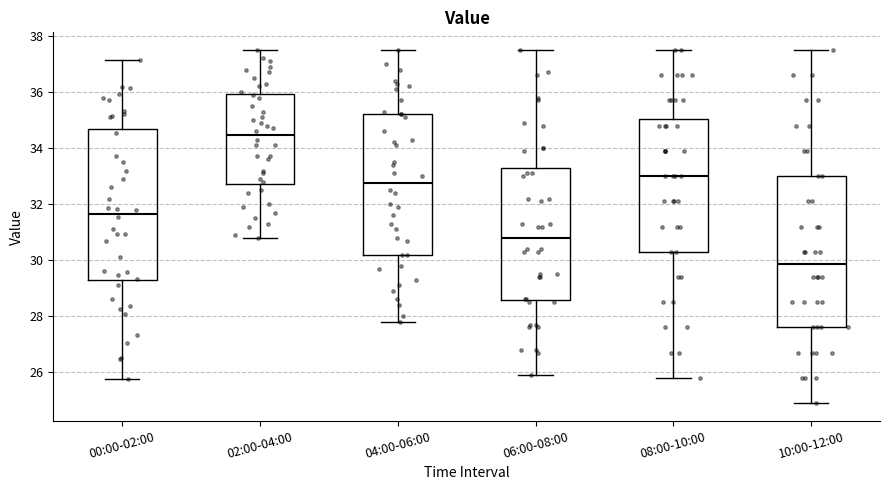

Reading left to right, transcribe this box plot: for each box, give where its median line is, the range the box spans, and where its two whiskers end, as read against the y-axis. The values are not printed on the chart, so give them approximately, as read against the axis.

00:00-02:00: median 31.6, box 29.2 to 34.6, whiskers 25.8 to 37.2
02:00-04:00: median 34.4, box 32.8 to 36.0, whiskers 30.8 to 37.6
04:00-06:00: median 32.8, box 30.2 to 35.2, whiskers 27.8 to 37.6
06:00-08:00: median 30.8, box 28.6 to 33.4, whiskers 26.0 to 37.6
08:00-10:00: median 33.0, box 30.4 to 35.0, whiskers 25.8 to 37.6
10:00-12:00: median 29.8, box 27.6 to 33.0, whiskers 25.0 to 37.6